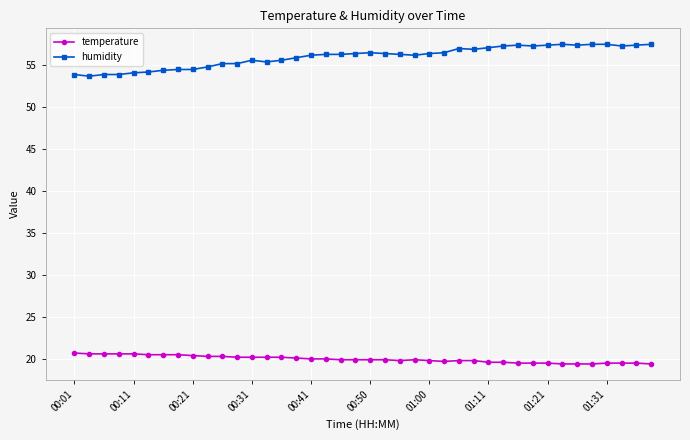

Rank the series by their average value, from lowest to highest.

temperature, humidity